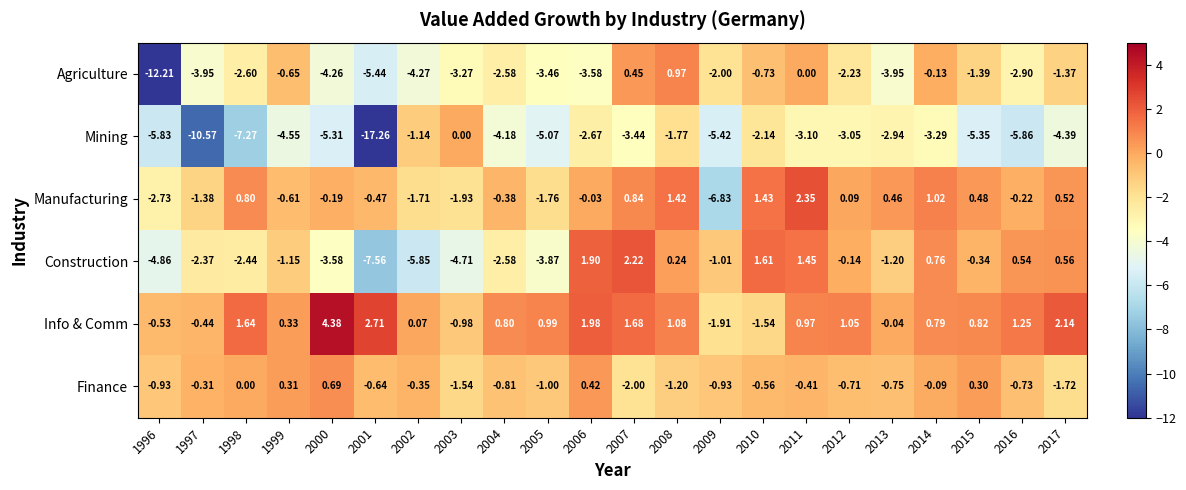

Which series has the largest total across all categories?

Info & Comm